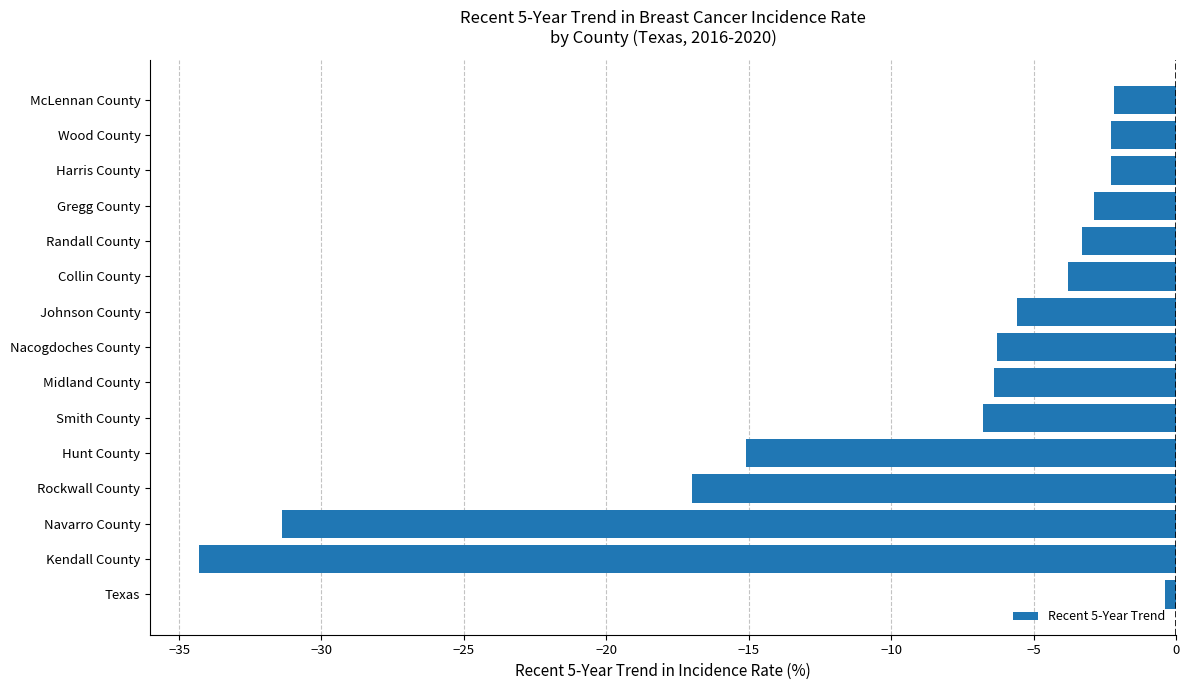

Is it true that the value at Hunt County is -15.1?

True